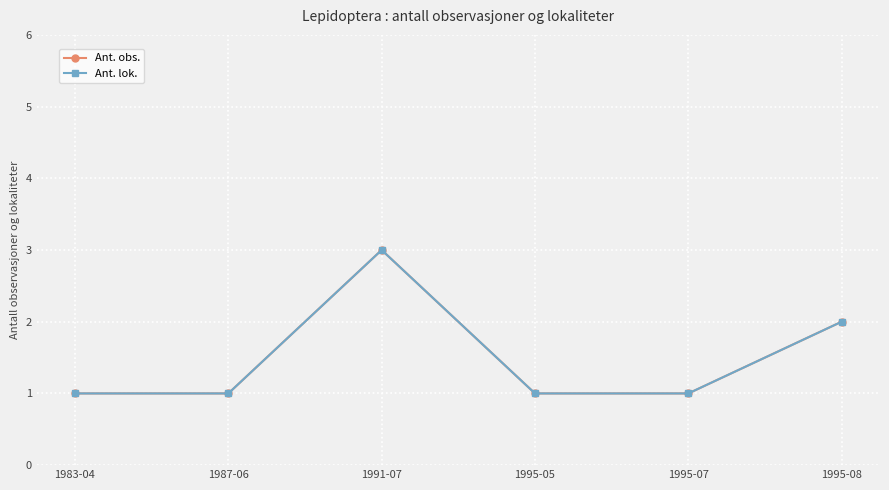

Does the chart have visible grid lines?

Yes